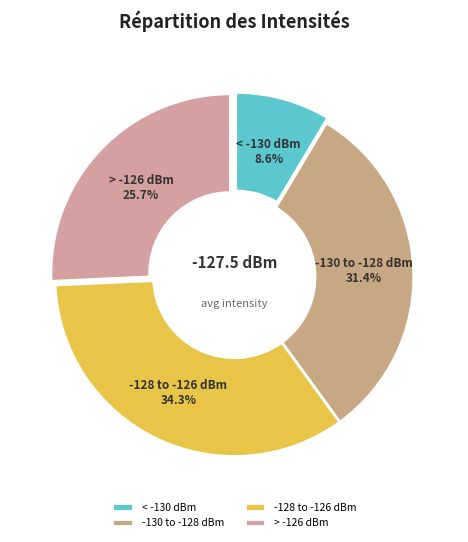

How many slices are in this pie chart?

4